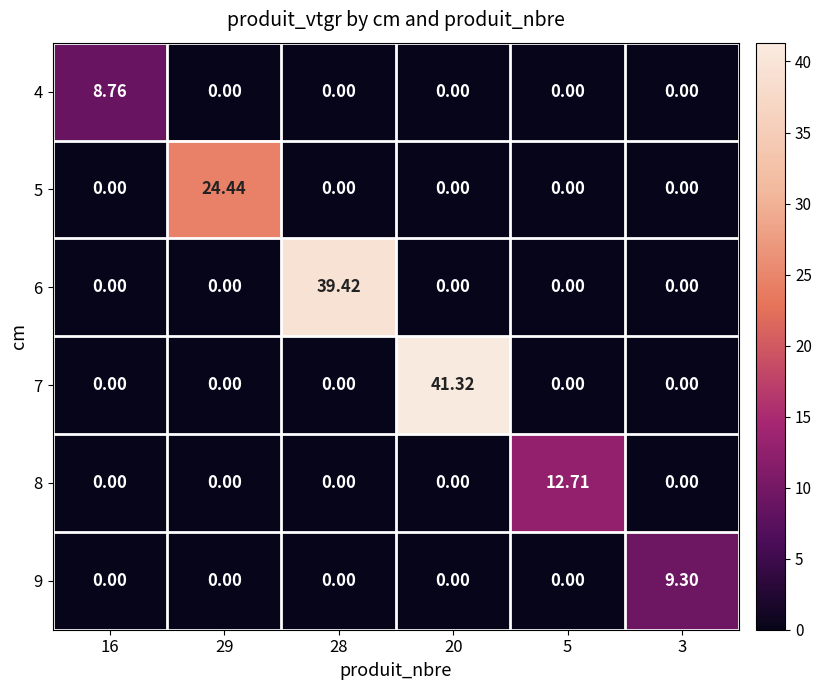

Is the value of 7 at 20 greater than the value of 5 at 20?

Yes